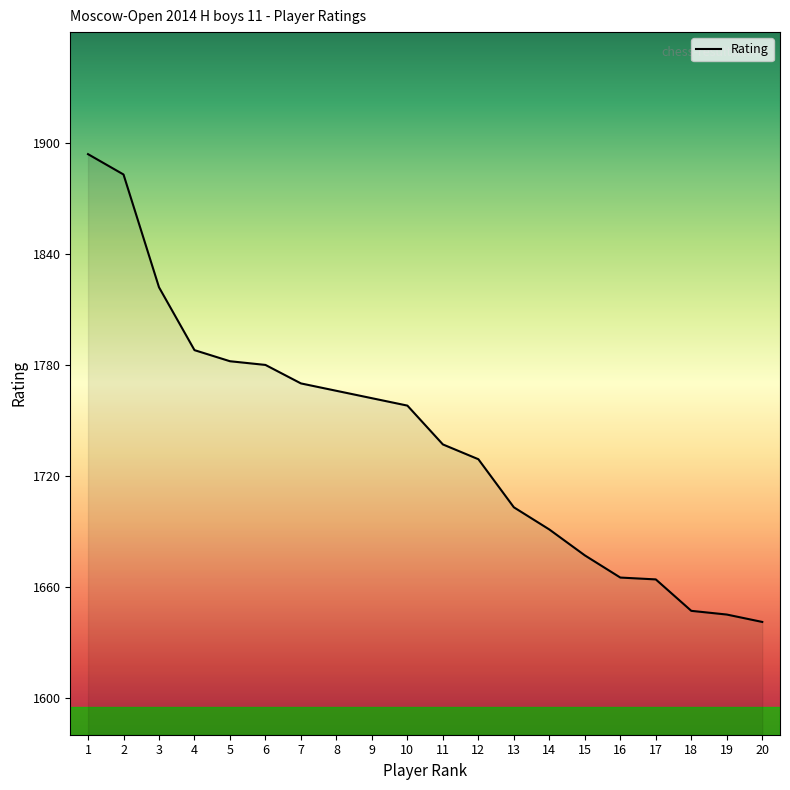

What is the greatest value displayed?

1894